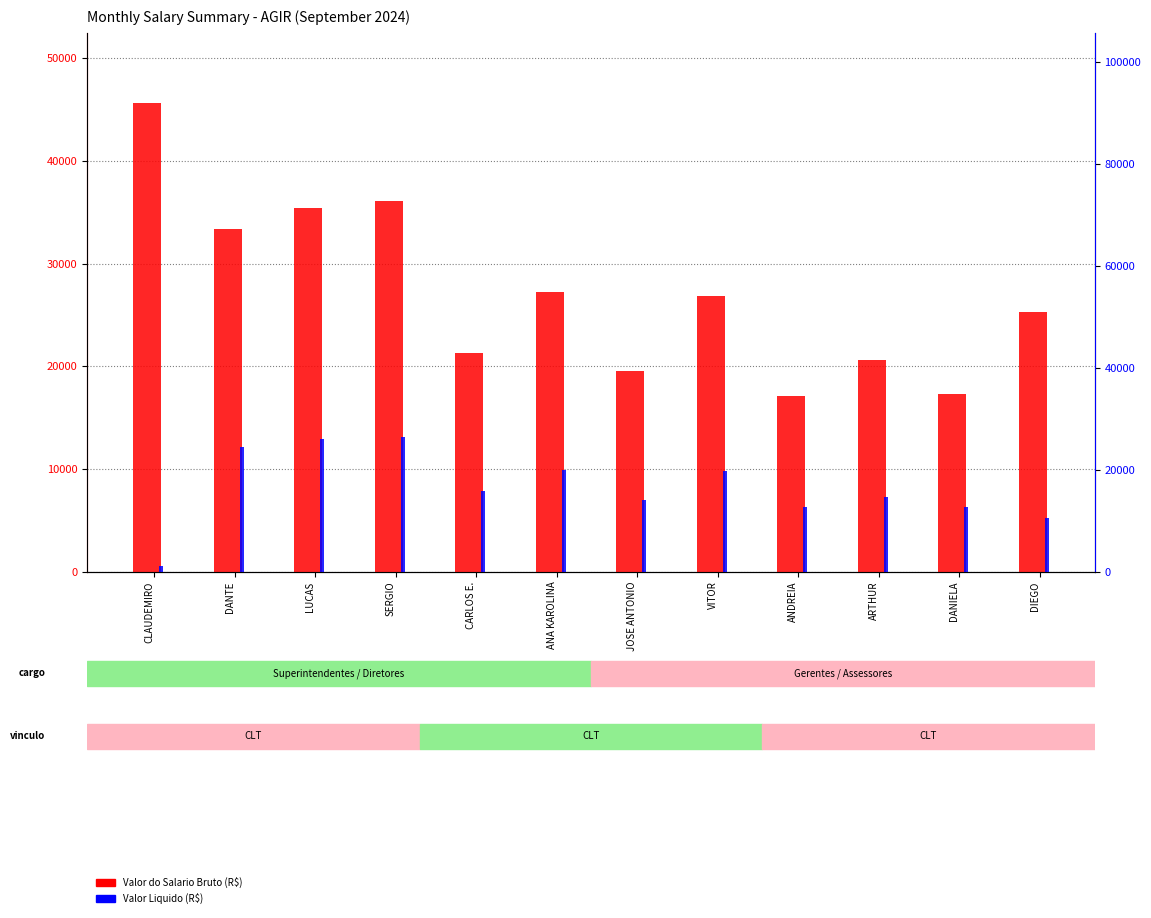

What is the value of the Valor do Salario Bruto (R$) bar at the 12th from the left?

25278.3